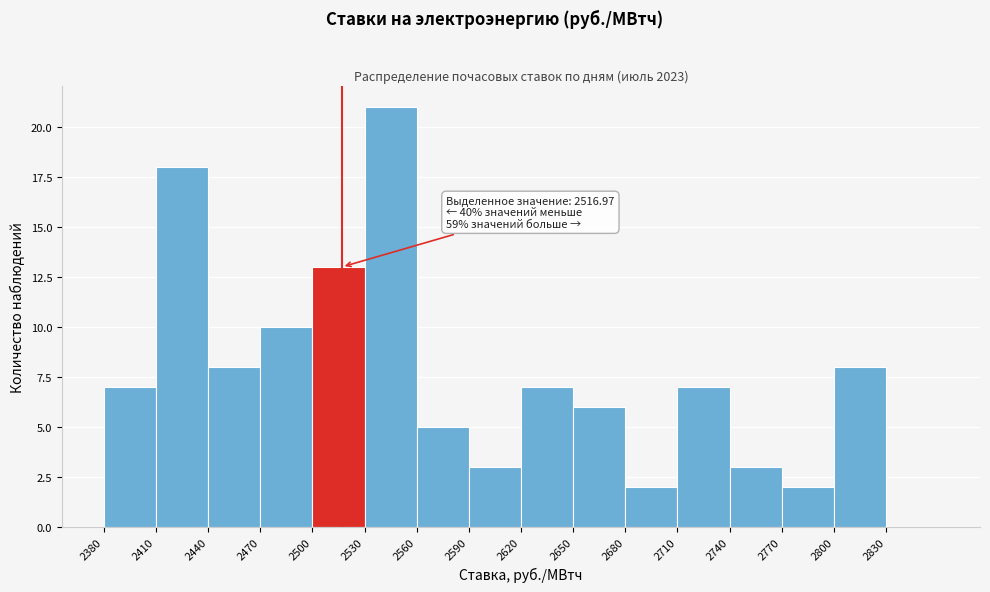

Over which range of the x-axis is the bar tallest?

2530 to 2560